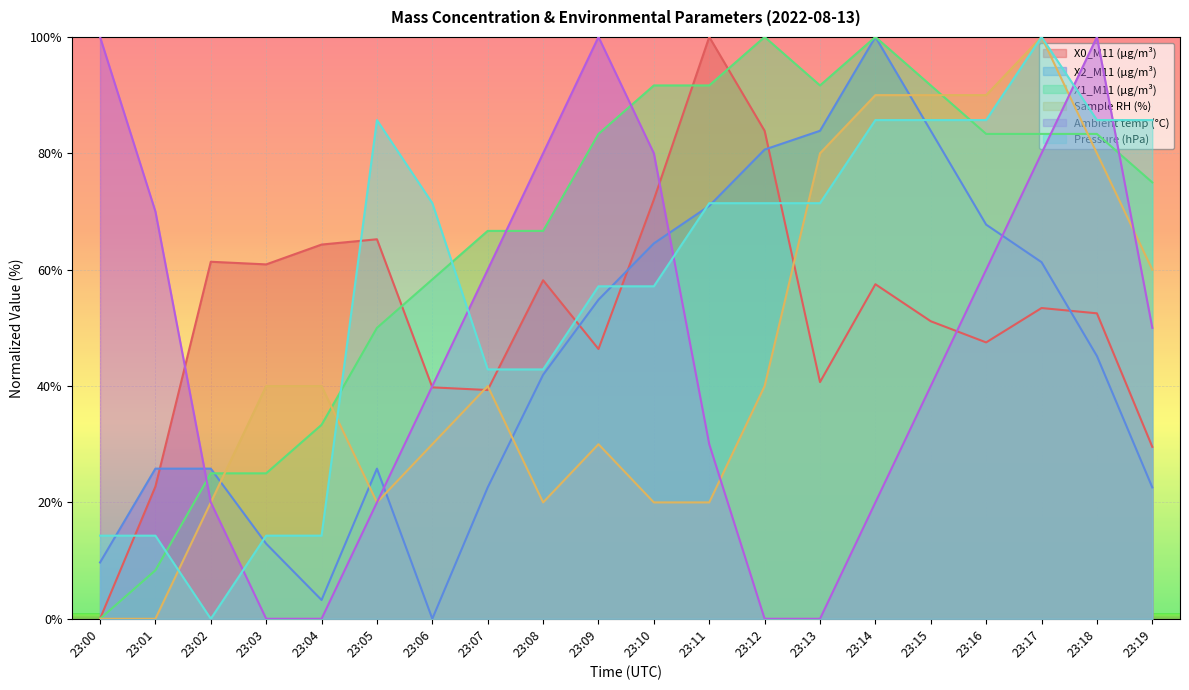

What is the average value of the Sample RH (%) series?

45.5